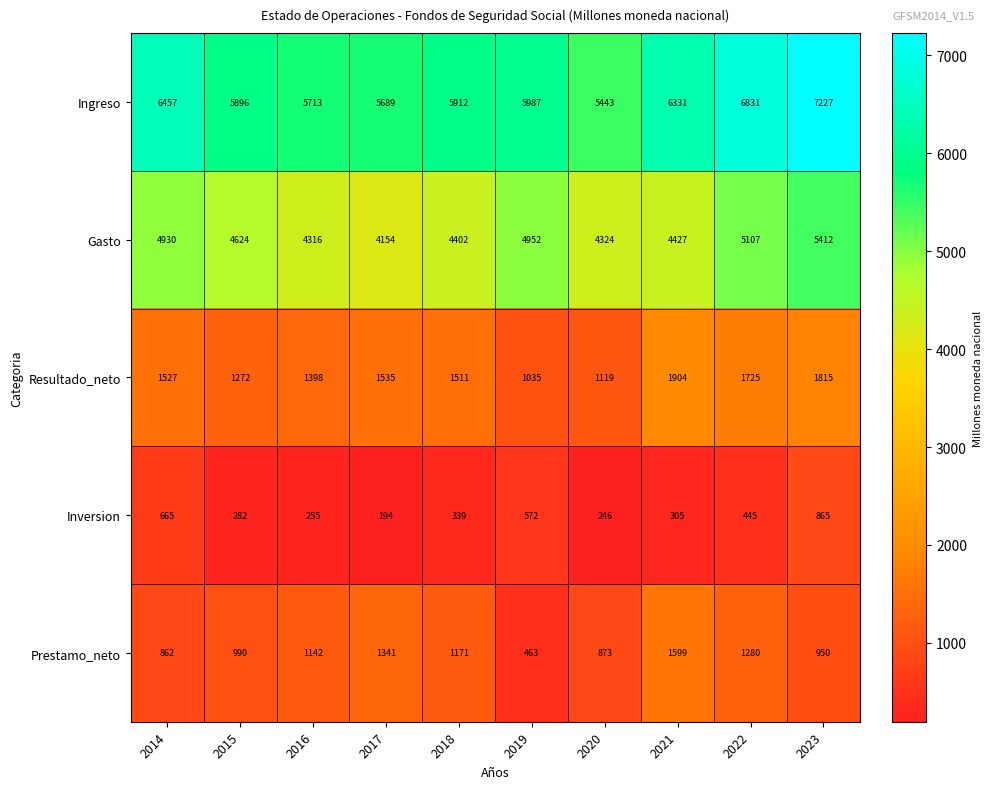

Which series has the largest total across all categories?

Ingreso